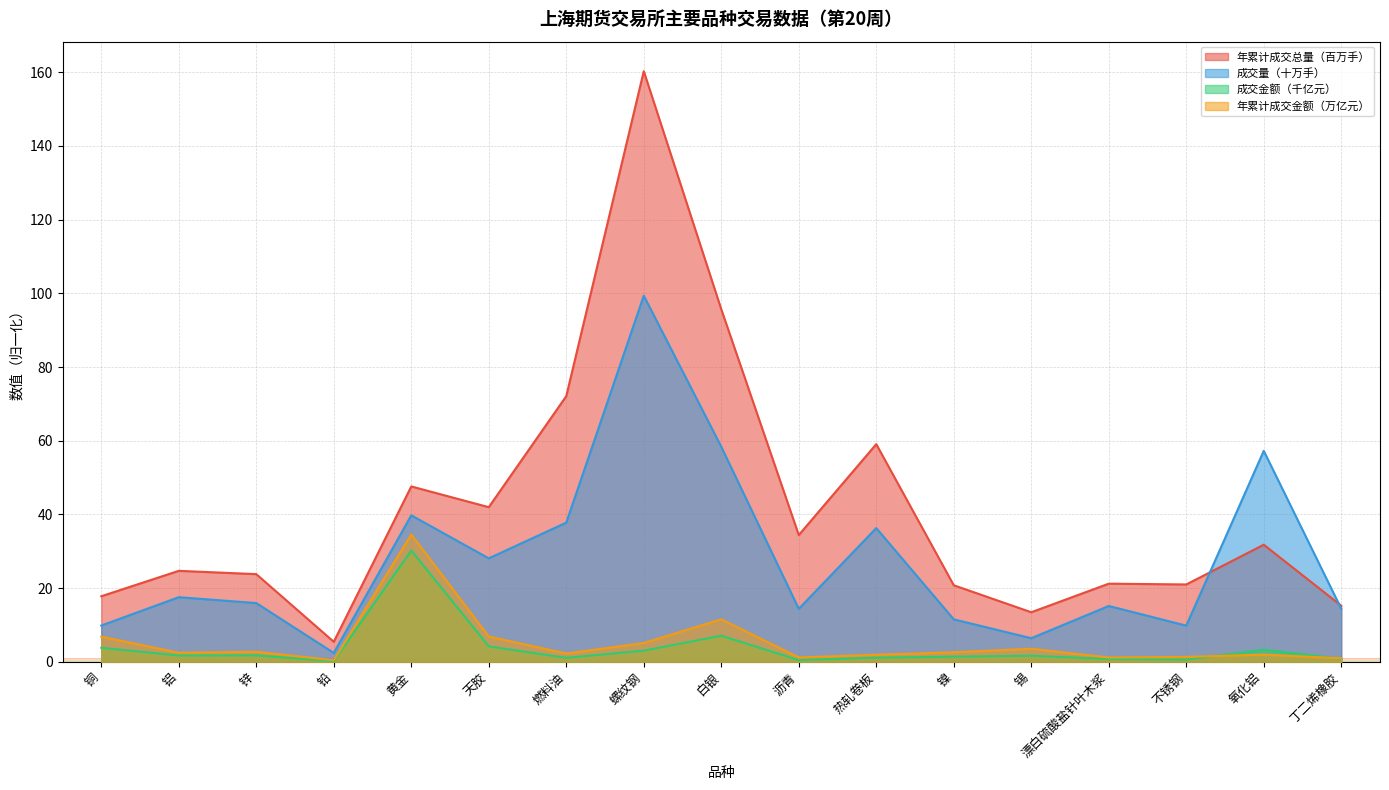

Which series has the largest total across all categories?

年累计成交总量（百万手）